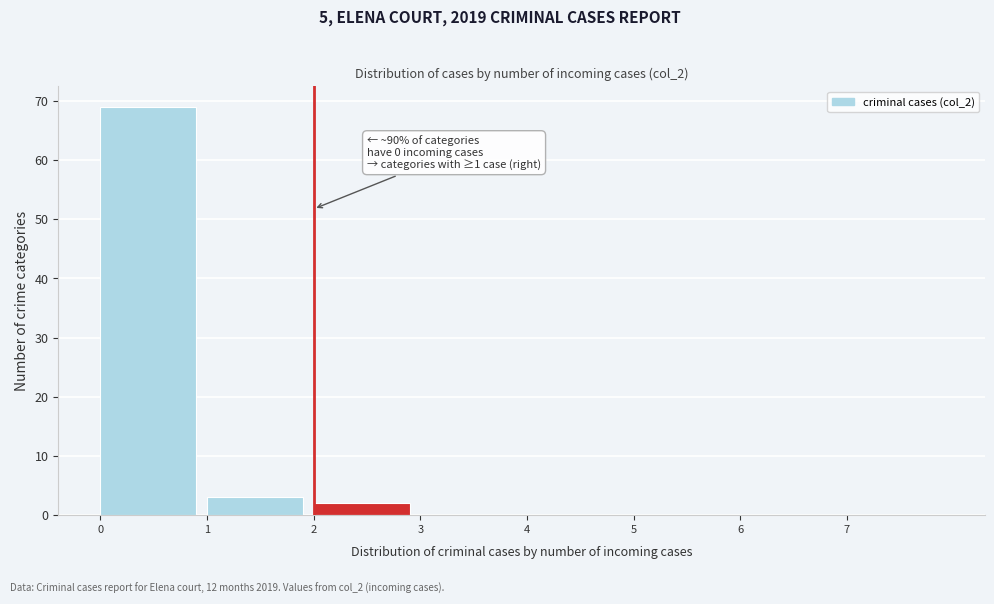

Reading left to right, extract all data points from this chart.

0=69	1=3	2=2	3=0	4=0	5=0	6=0	7=0